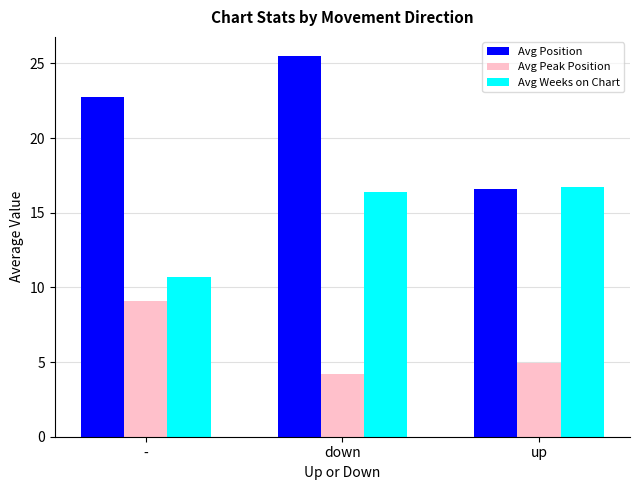

How many values in the Avg Weeks on Chart series exceed 16?

2